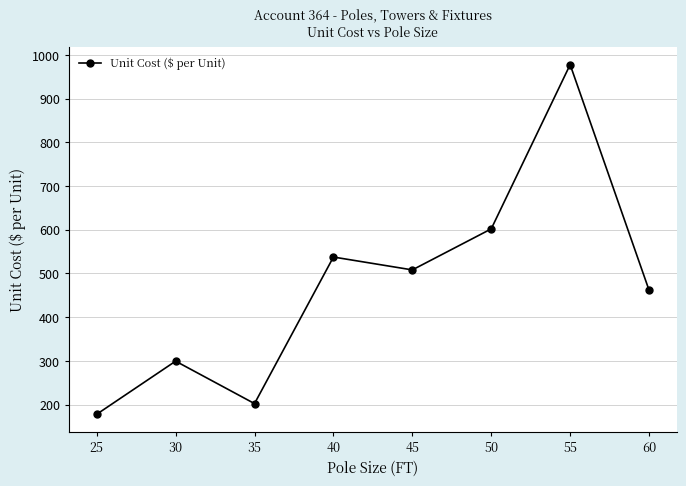

Reading left to right, transcribe all the data shown in this chart.

25=177.9	30=299.4	35=202.3	40=537.7	45=508.2	50=602.1	55=977.8	60=461.8